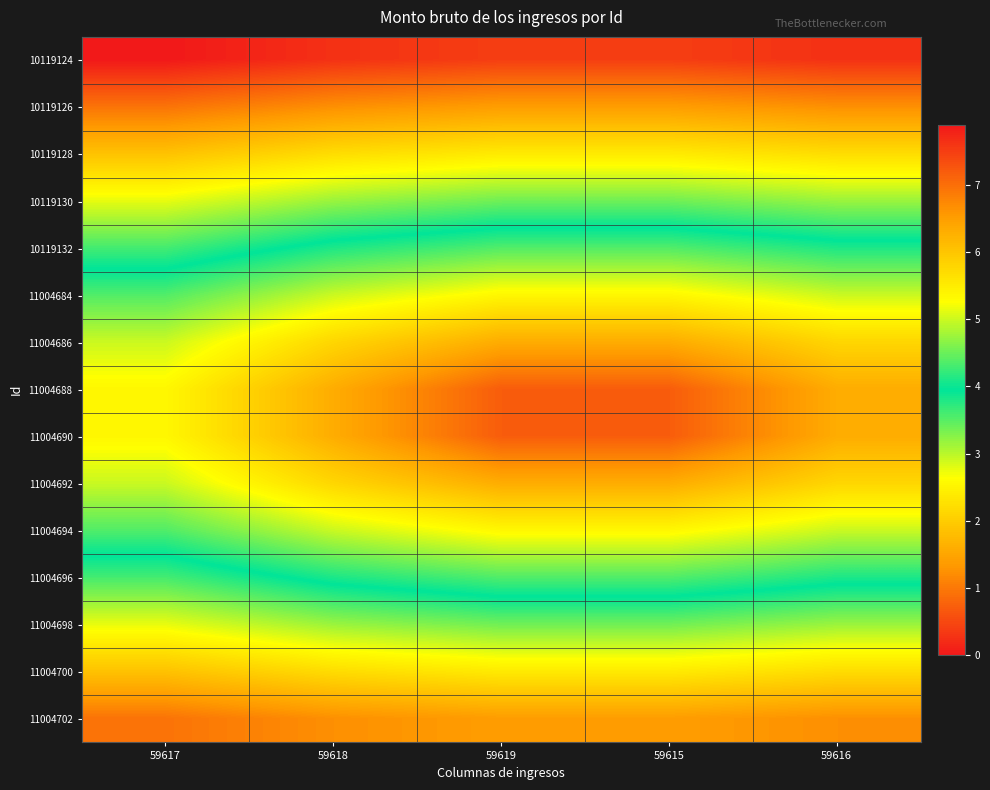

At which category is the sum across all series the highest?

59617